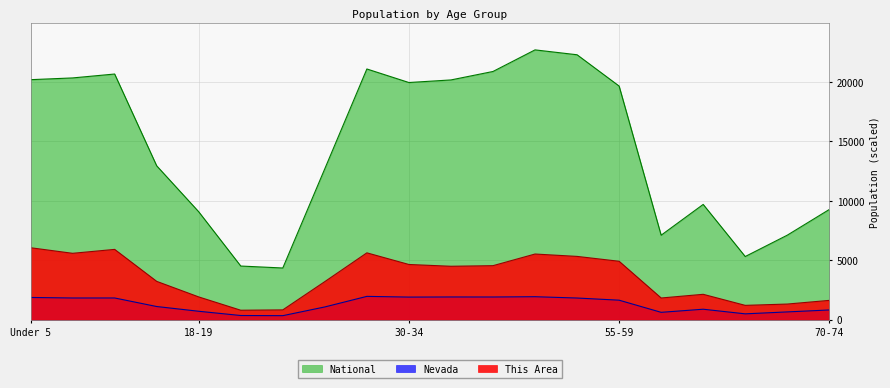

What is the maximum value for National?

22708.6